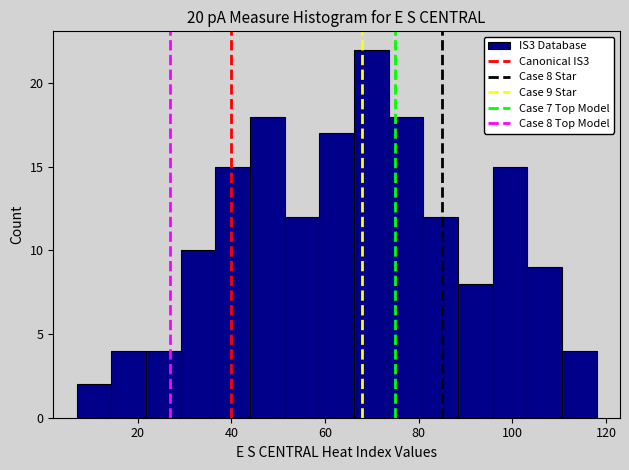

Read against the x-axis, roughly where is the centre of the tallest bar?

70